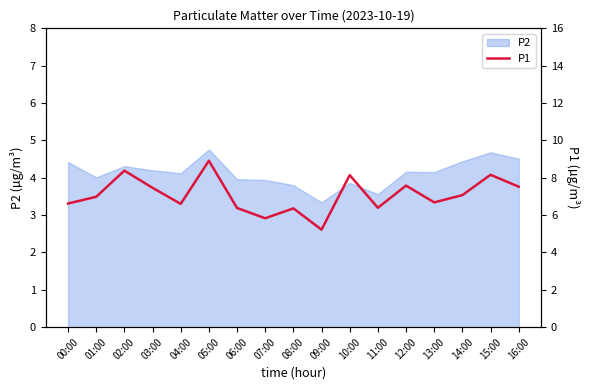

What is the label of the 13th point from the right?

04:00